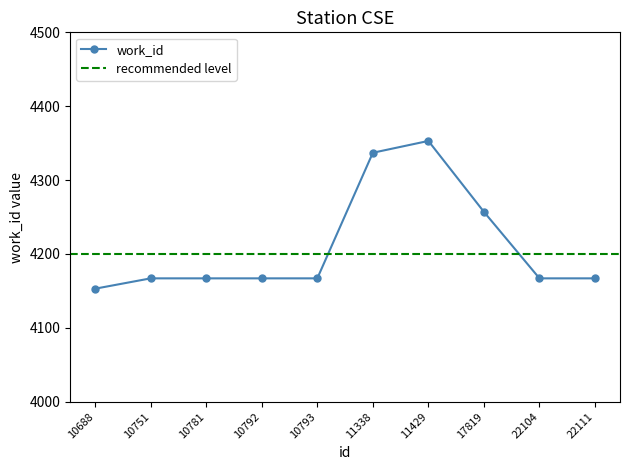

How many lines are shown in the chart?

1